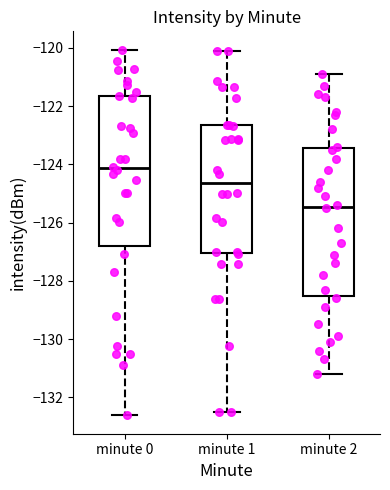

Where does the lower whisker of the box for minute 2 end on the y-axis? The values are not printed on the chart, so give them approximately, as read against the axis.

-131.2